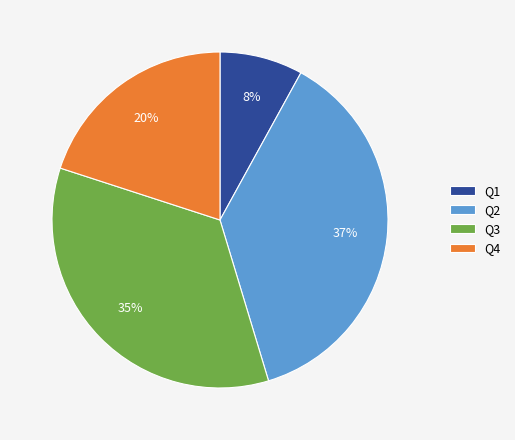

Which category has the biggest portion of the pie?

Q2